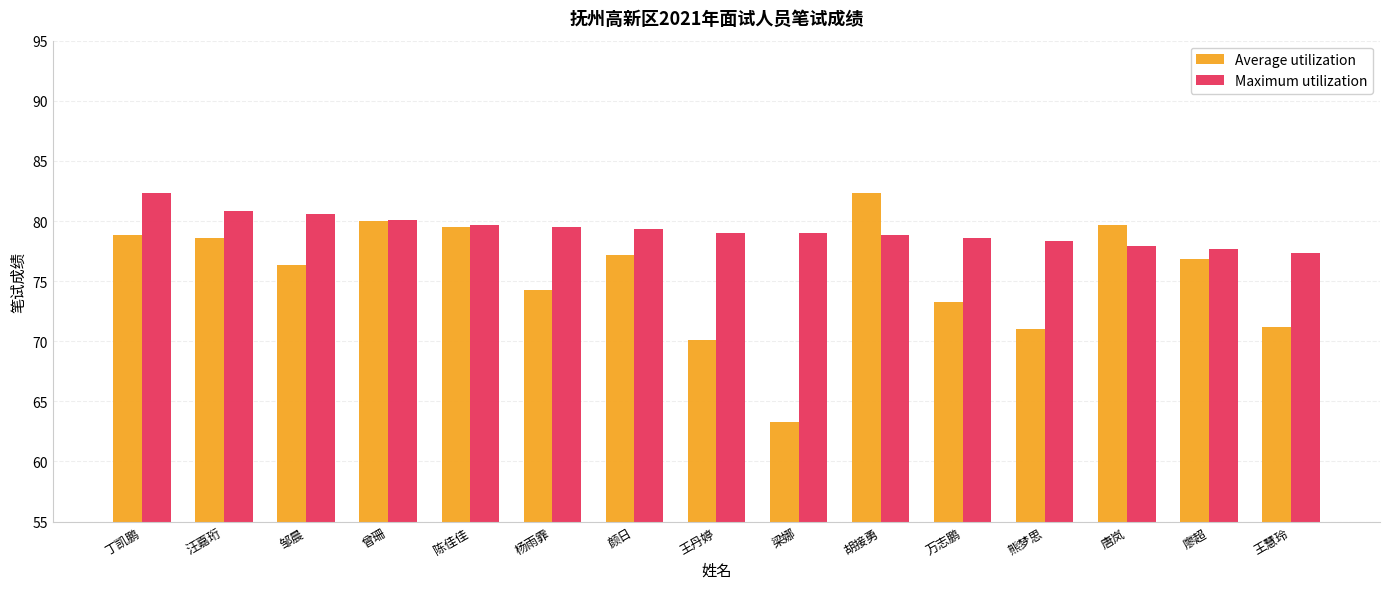

What is the difference between the Maximum utilization values at 邹晨 and 丁凯鹏?

1.7